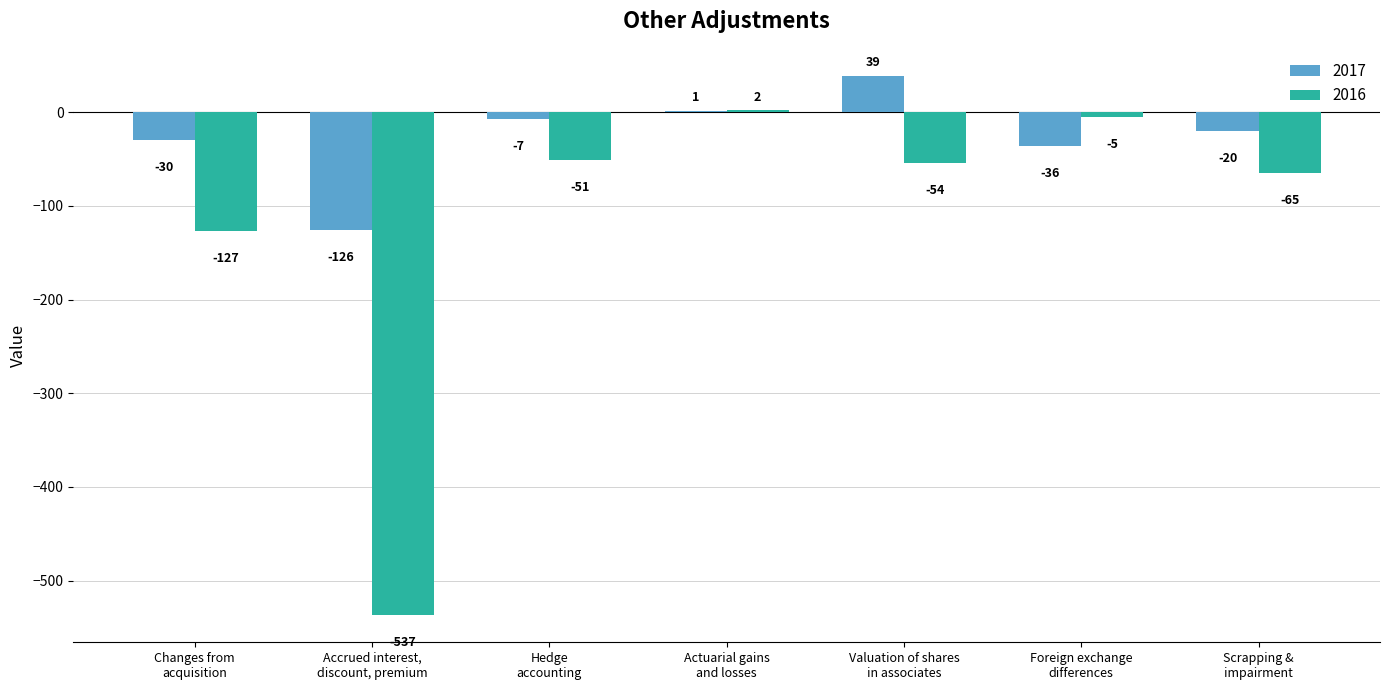

Between Changes from
acquisition and Accrued interest,
discount, premium, which series saw the biggest shift?

2016